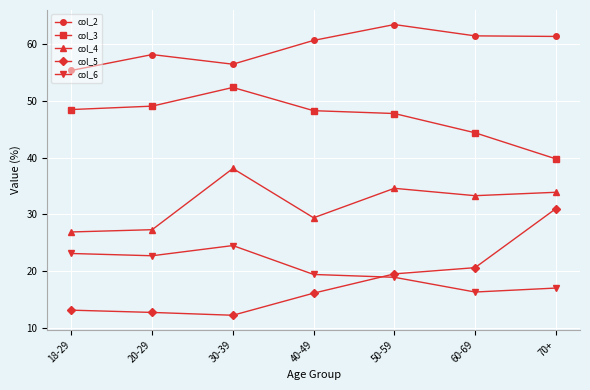

How many distinct data groups are displayed?

5